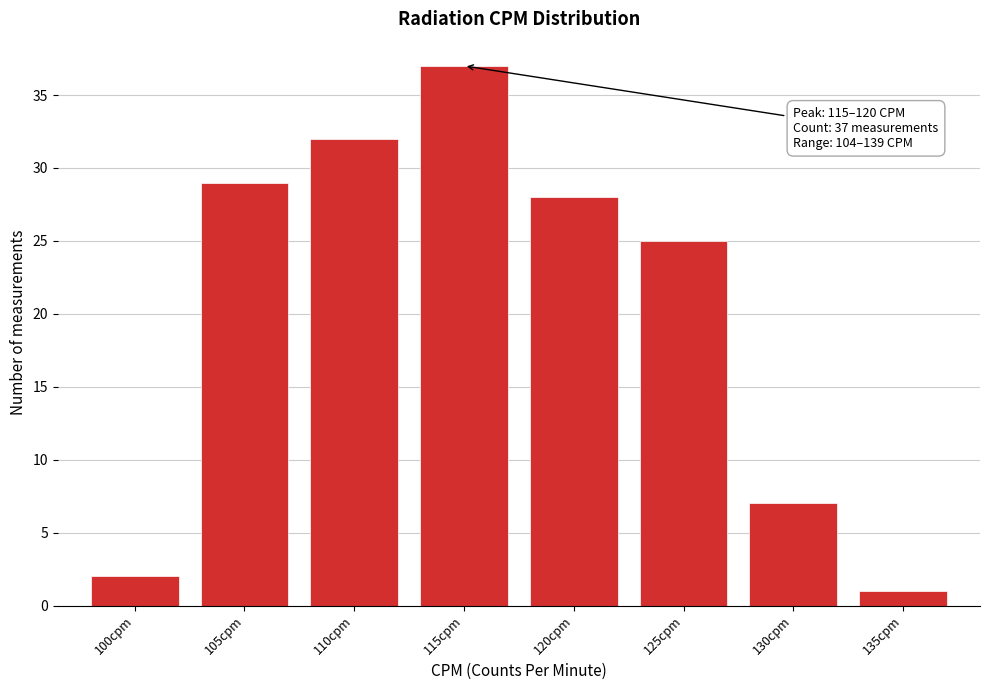

Reading left to right, extract all data points from this chart.

2	29	32	37	28	25	7	1